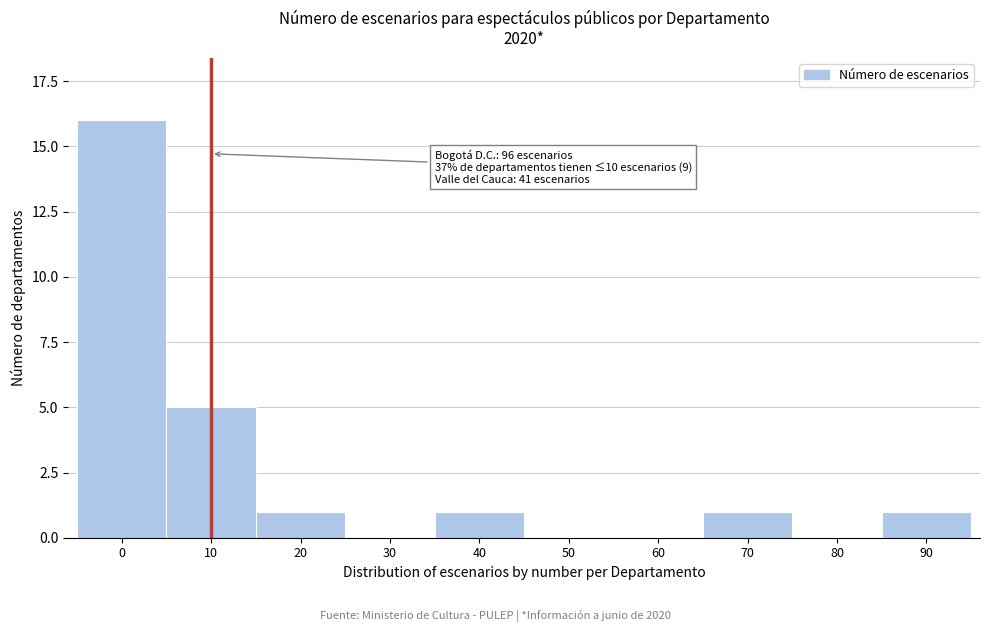

Reading left to right, what are all the values shown in this chart?

0=16	10=5	20=1	30=0	40=1	50=0	60=0	70=1	80=0	90=1